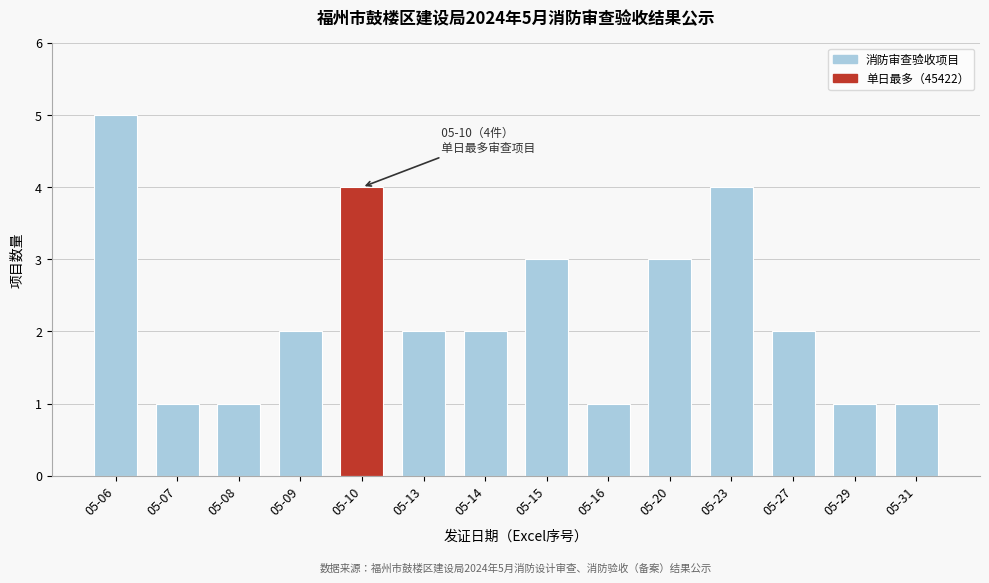

Reading left to right, transcribe all the data shown in this chart.

05-06=5	05-07=1	05-08=1	05-09=2	05-10=4	05-13=2	05-14=2	05-15=3	05-16=1	05-20=3	05-23=4	05-27=2	05-29=1	05-31=1